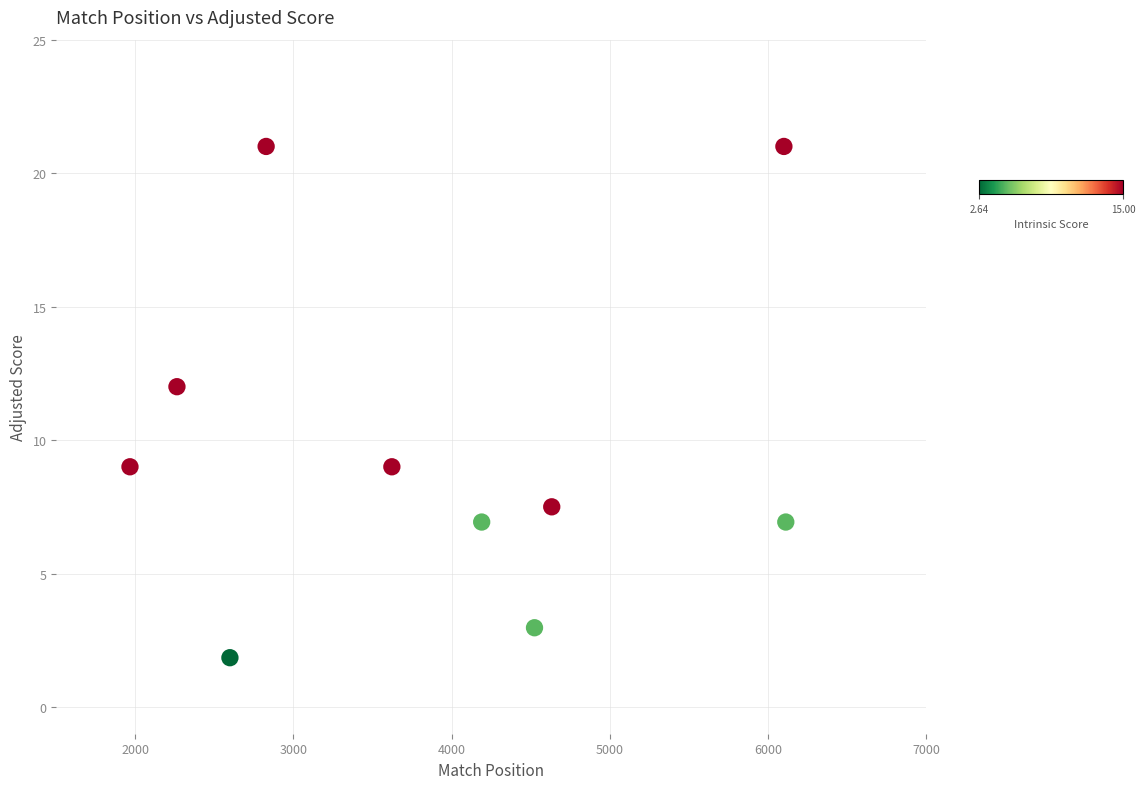

What is the range of Y values (max minus min)?

19.2